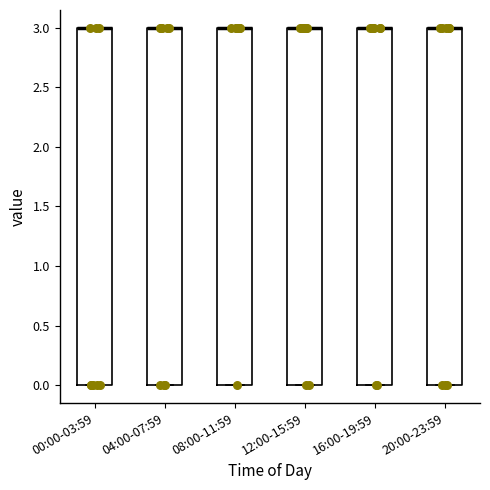

Where is the lower edge of the box for 12:00-15:59 on the y-axis? The values are not printed on the chart, so give them approximately, as read against the axis.

0